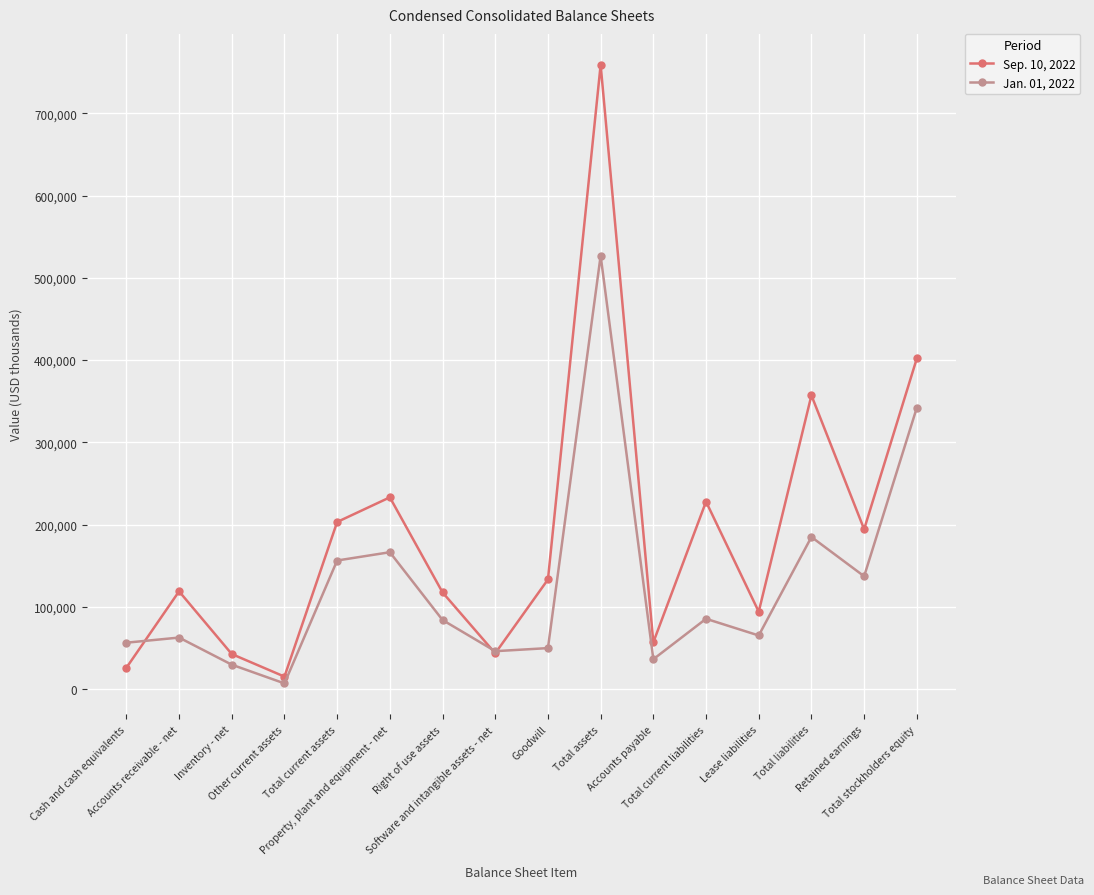

Which series has the largest range (max minus min)?

Sep. 10, 2022